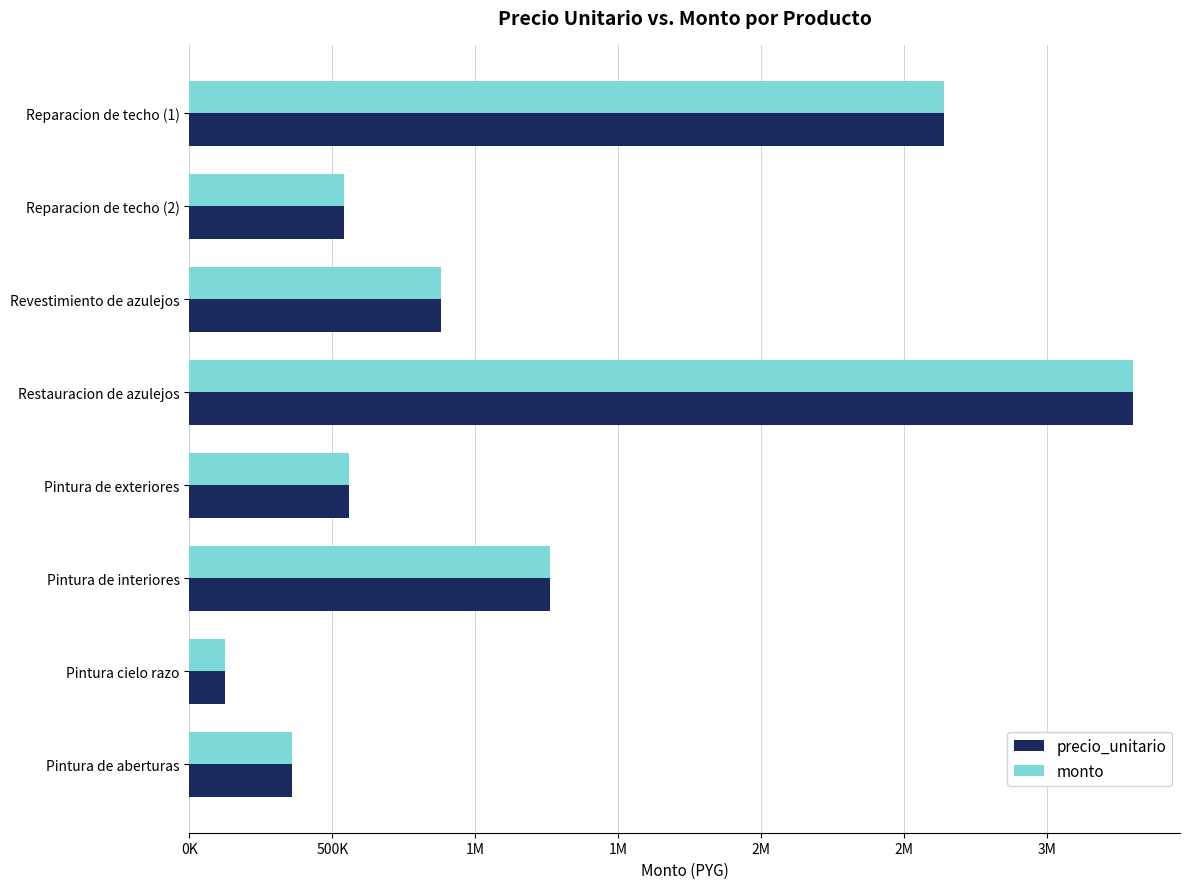

What are all the series names shown in the legend?

precio_unitario, monto